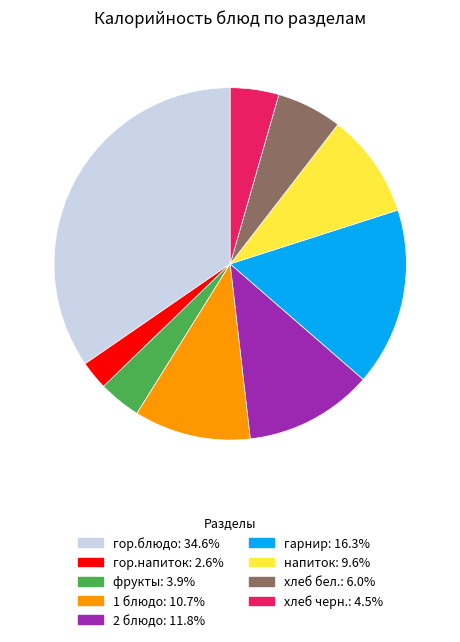

Which slice is the smallest?

гор.напиток